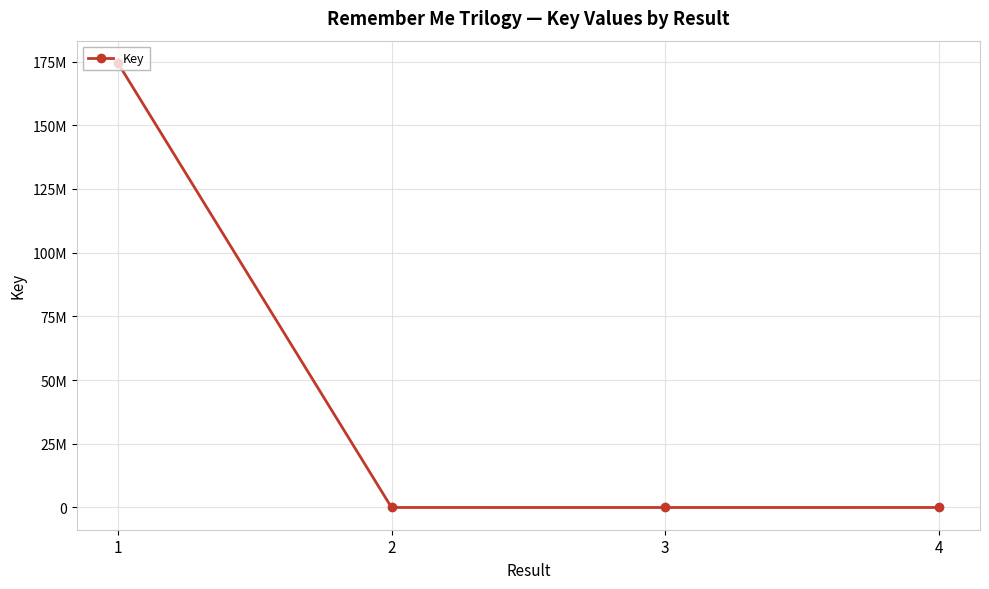

What is the change in value from 1 to 4?

-174474027